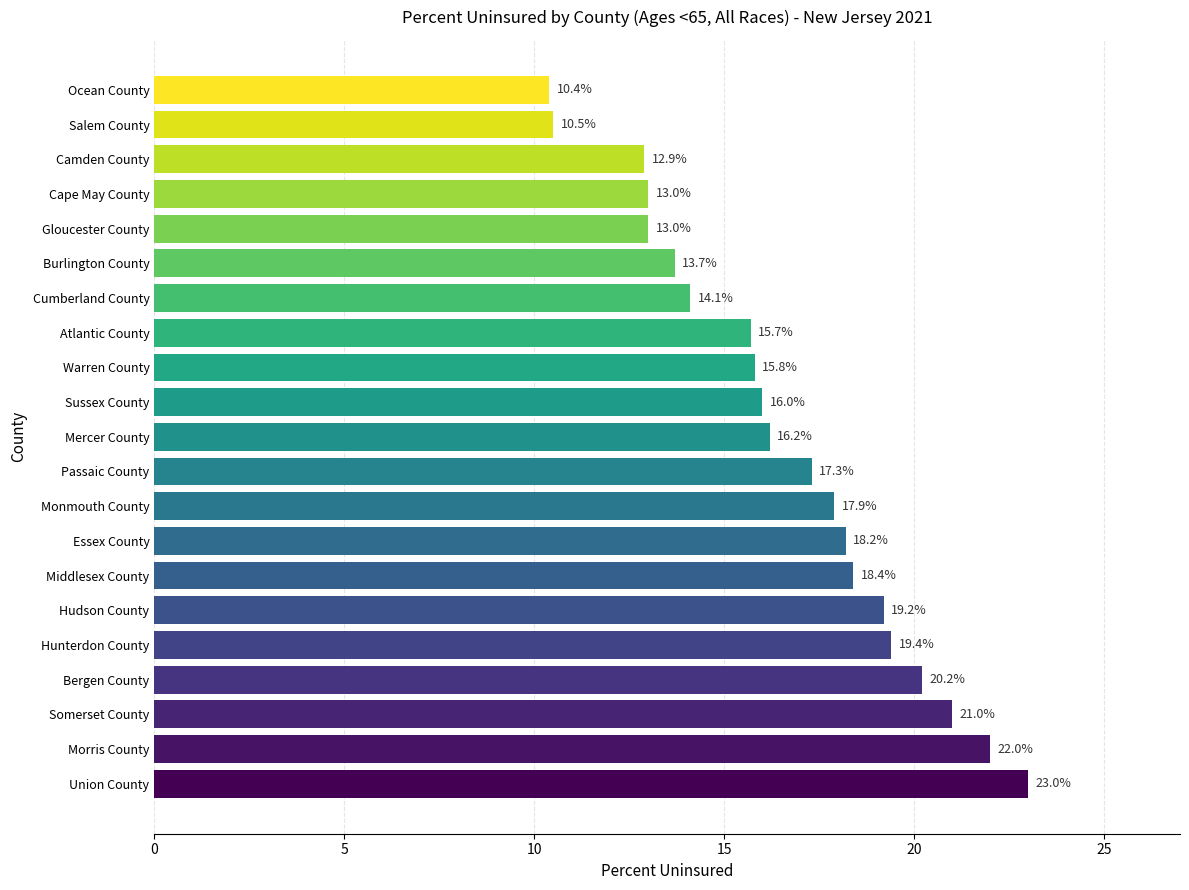

Reading bottom to top, transcribe all the data shown in this chart.

23.0	22.0	21.0	20.2	19.4	19.2	18.4	18.2	17.9	17.3	16.2	16.0	15.8	15.7	14.1	13.7	13.0	13.0	12.9	10.5	10.4